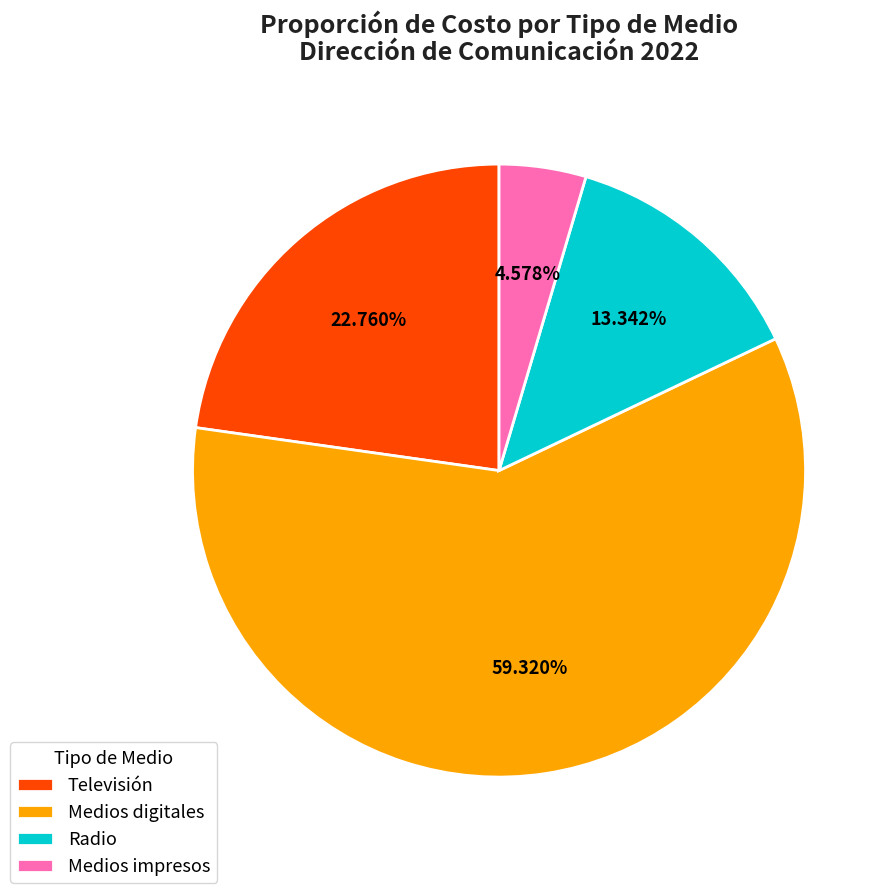

Rank the categories by value from highest to lowest.

Medios digitales, Televisión, Radio, Medios impresos